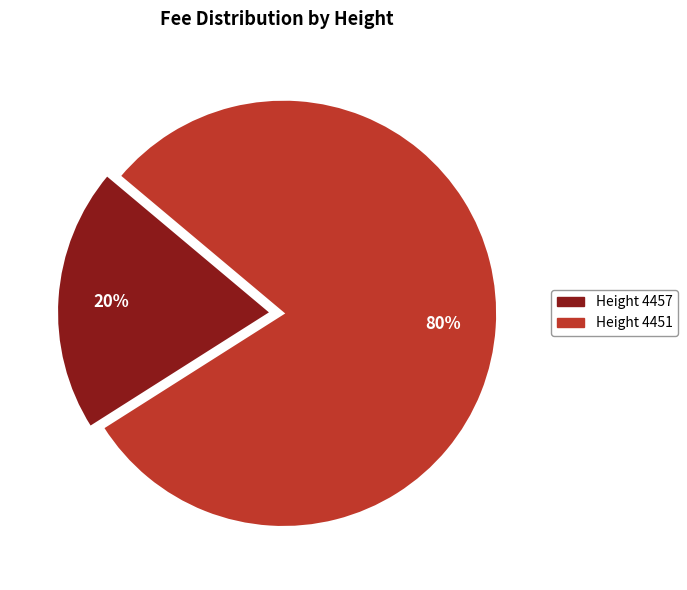

To the nearest percent, what is the difference between the largest and smallest slice percentages?

60%